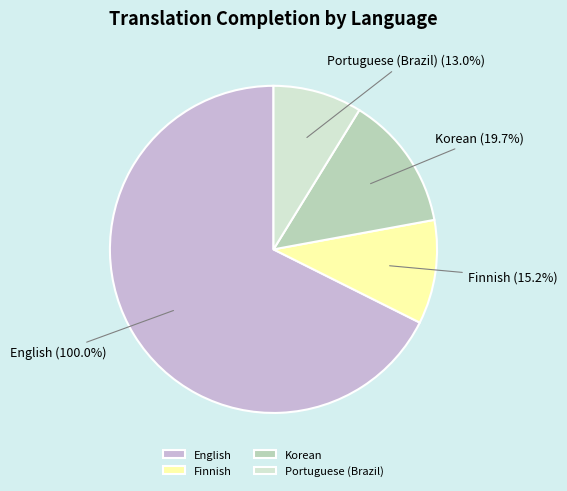

The Finnish slice represents 1% of the pie. True or false?

False